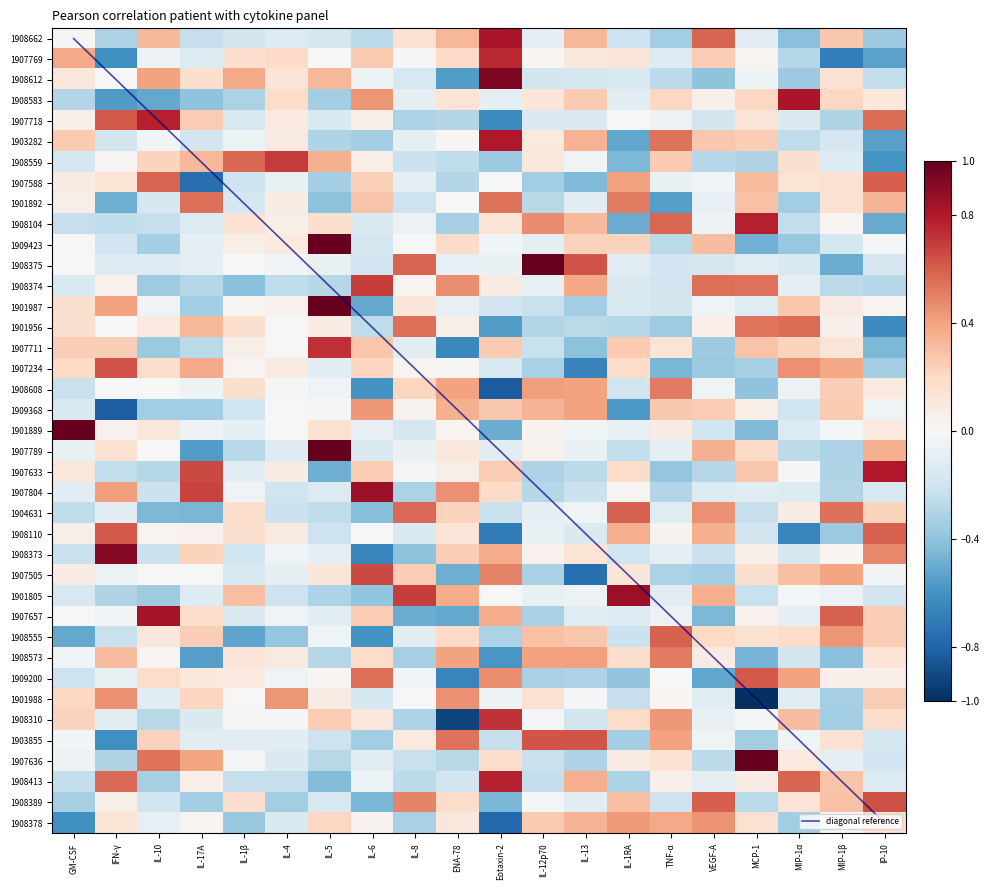

Is it true that 1908373 equals -0.1 at TNF-α?

False